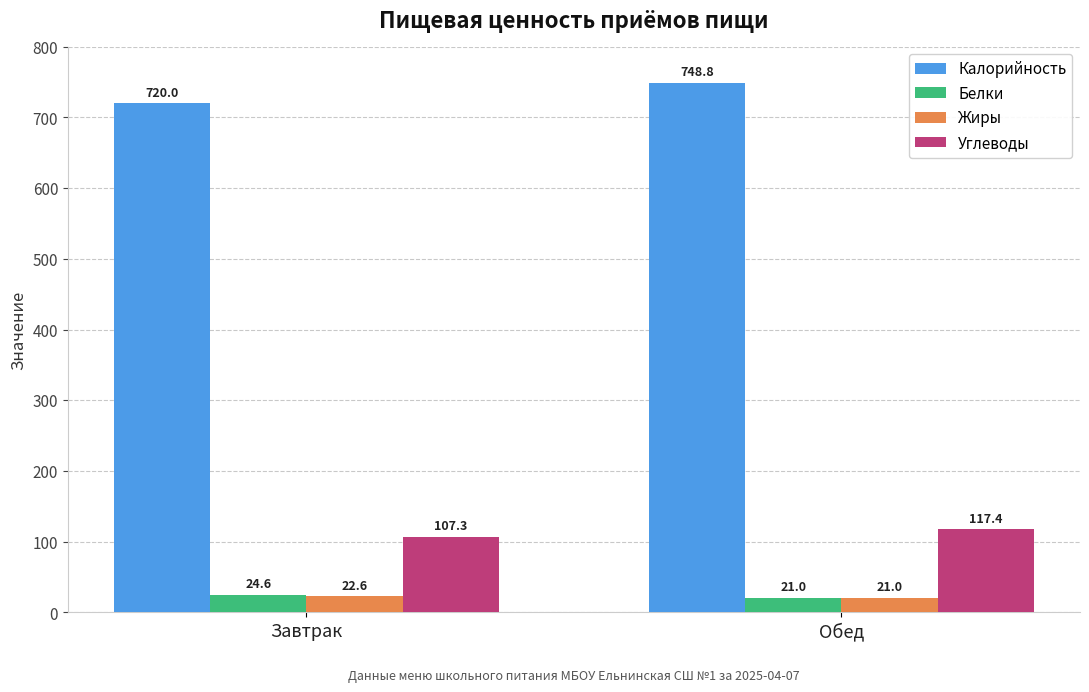

At which category is the sum across all series the highest?

Обед